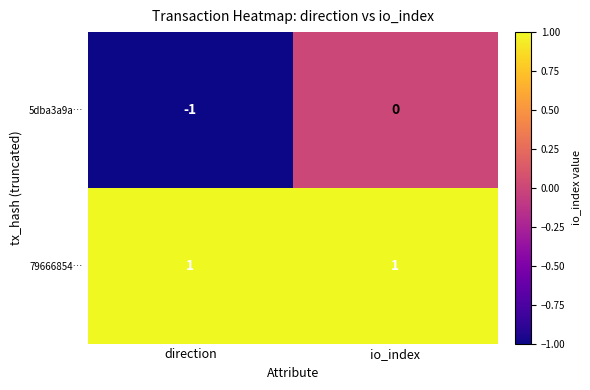

What is the total value across all series at io_index?

1